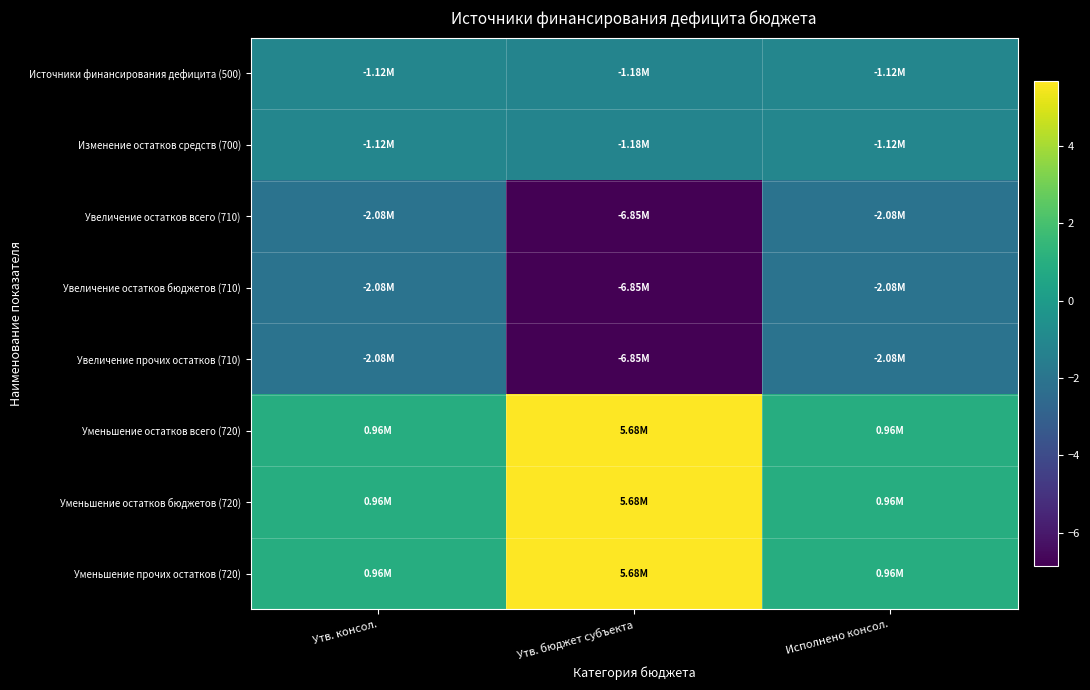

What is the maximum value shown in the chart?

5675499.2